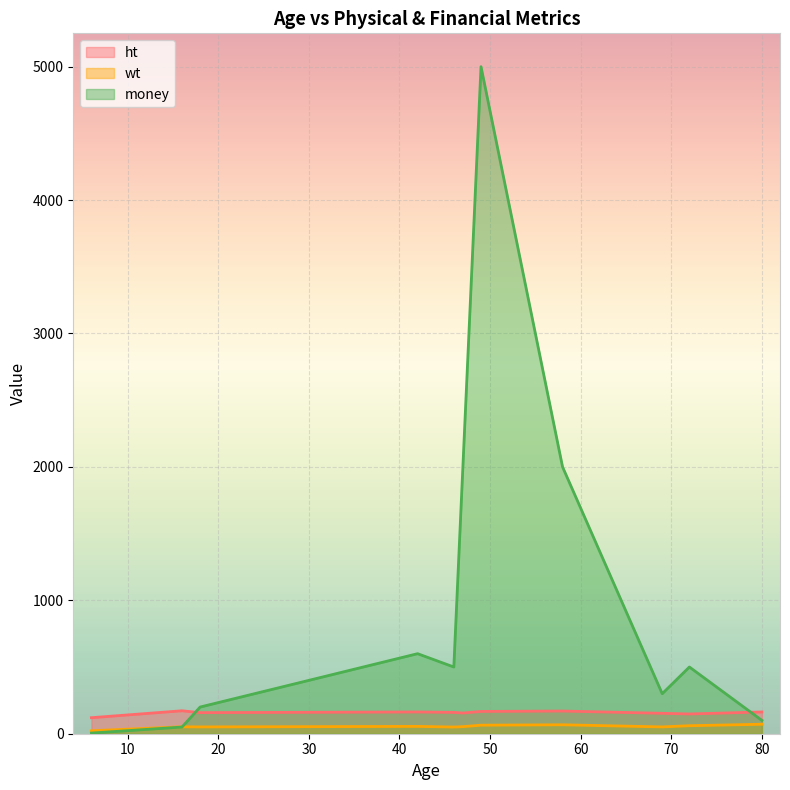

Does the chart display data point markers on the line(s)?

No